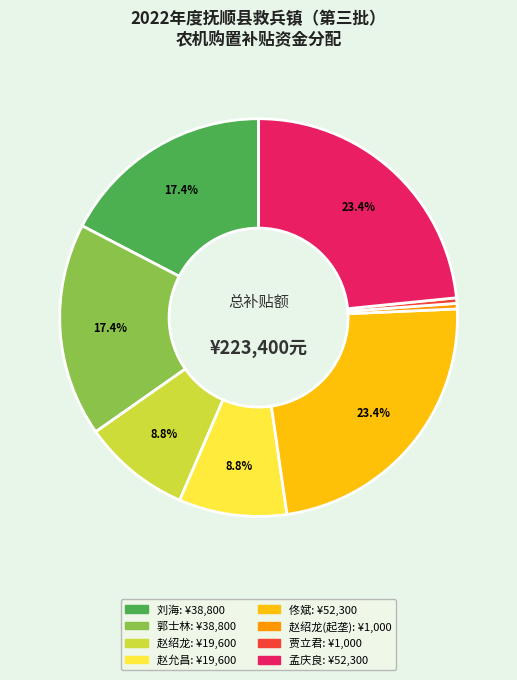

Does any single category account for the majority?

No